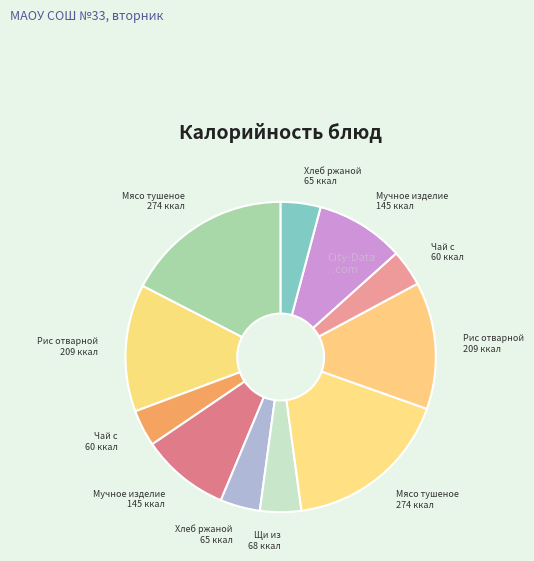

How many slices are in this pie chart?

11